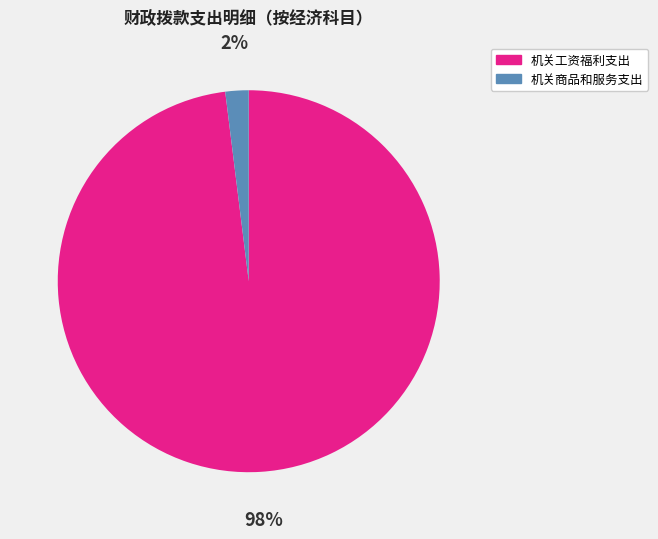

Does 机关工资福利支出 account for over 50% of the chart?

Yes